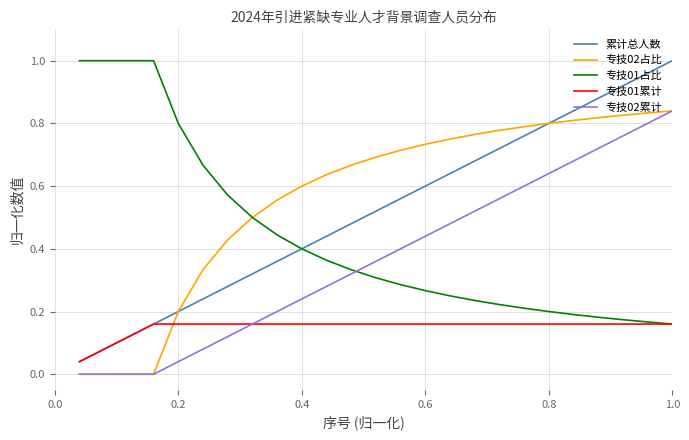

How many 专技01占比 values are between 0 and 1?

25